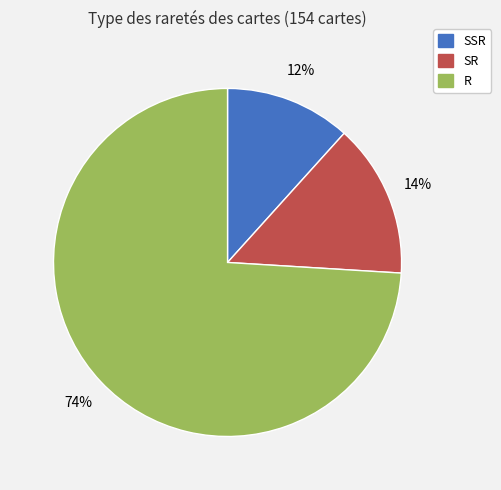

Rank the categories by value from highest to lowest.

R, SR, SSR